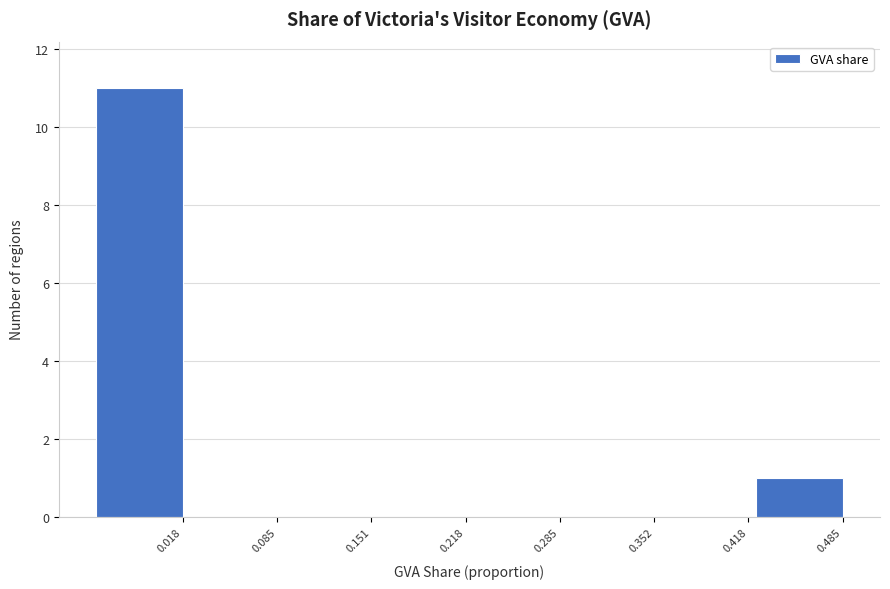

Reading left to right, transcribe all the data shown in this chart.

0.018=11	0.085=0	0.151=0	0.218=0	0.285=0	0.352=0	0.418=0	0.485=1